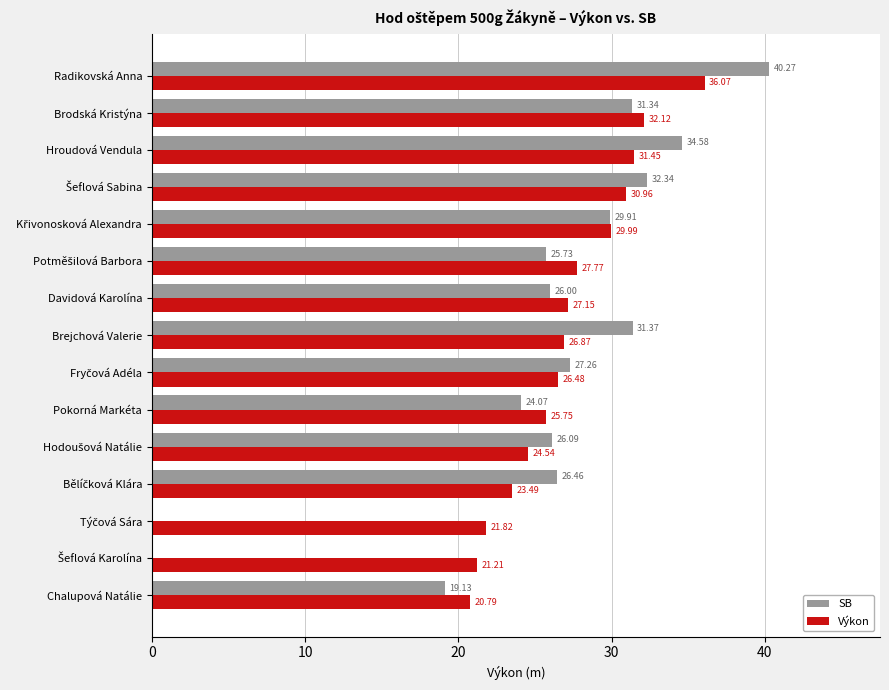

How many values in the Výkon series exceed 26?

9